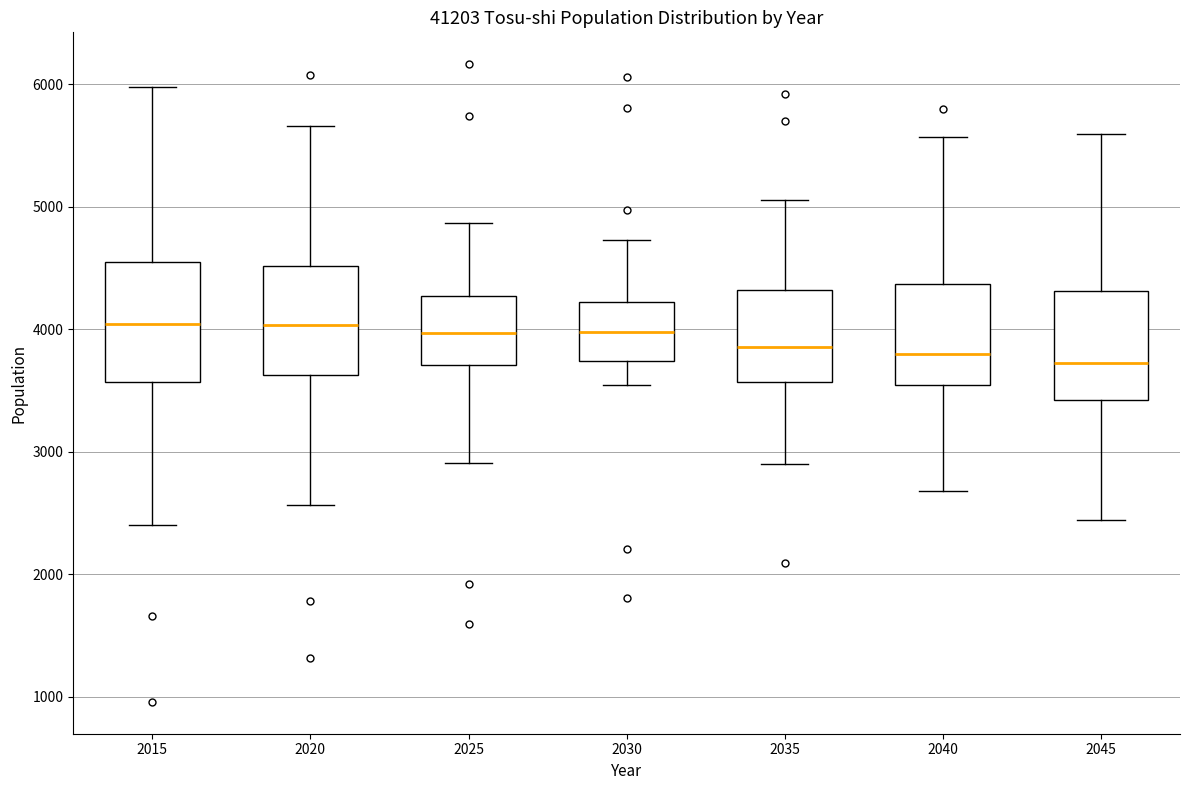

Where is the lower edge of the box at x = 2035 on the y-axis? The values are not printed on the chart, so give them approximately, as read against the axis.

3600